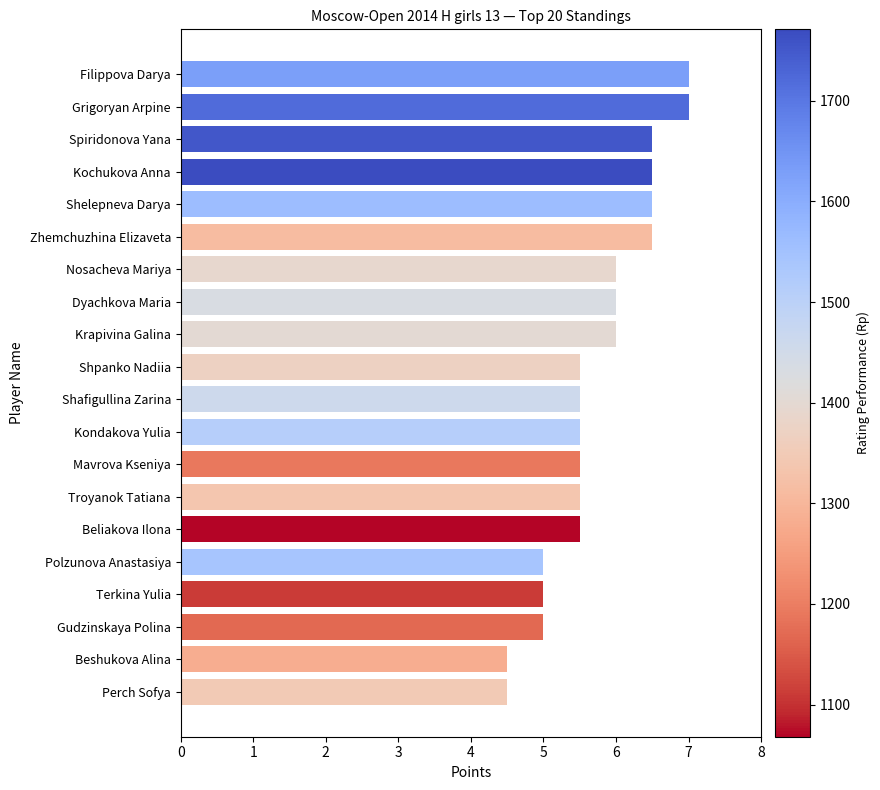

Reading top to bottom, extract all data points from this chart.

7.0	7.0	6.5	6.5	6.5	6.5	6.0	6.0	6.0	5.5	5.5	5.5	5.5	5.5	5.5	5.0	5.0	5.0	4.5	4.5